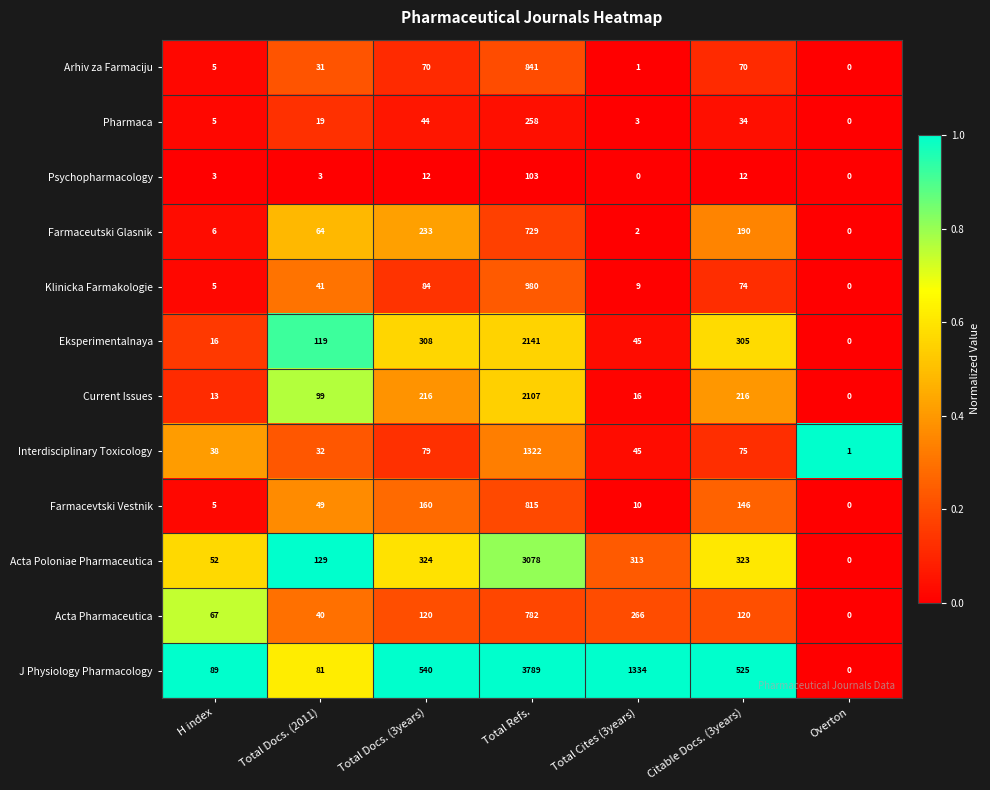

What is the greatest value displayed?

3789